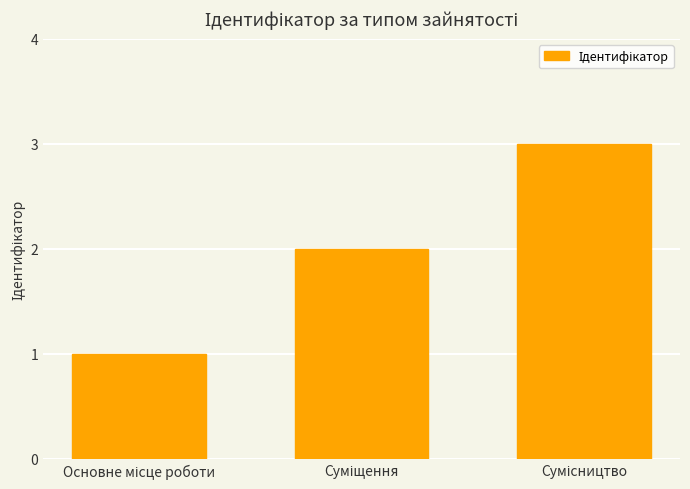

What is the maximum value shown in the chart?

3